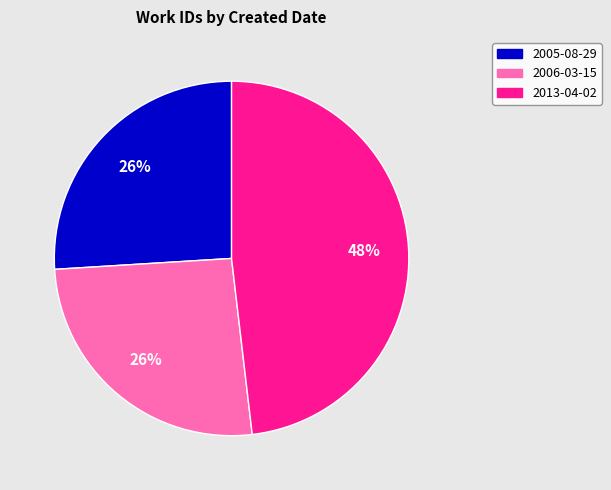

To the nearest percent, what percentage of the pie is 2013-04-02?

48%